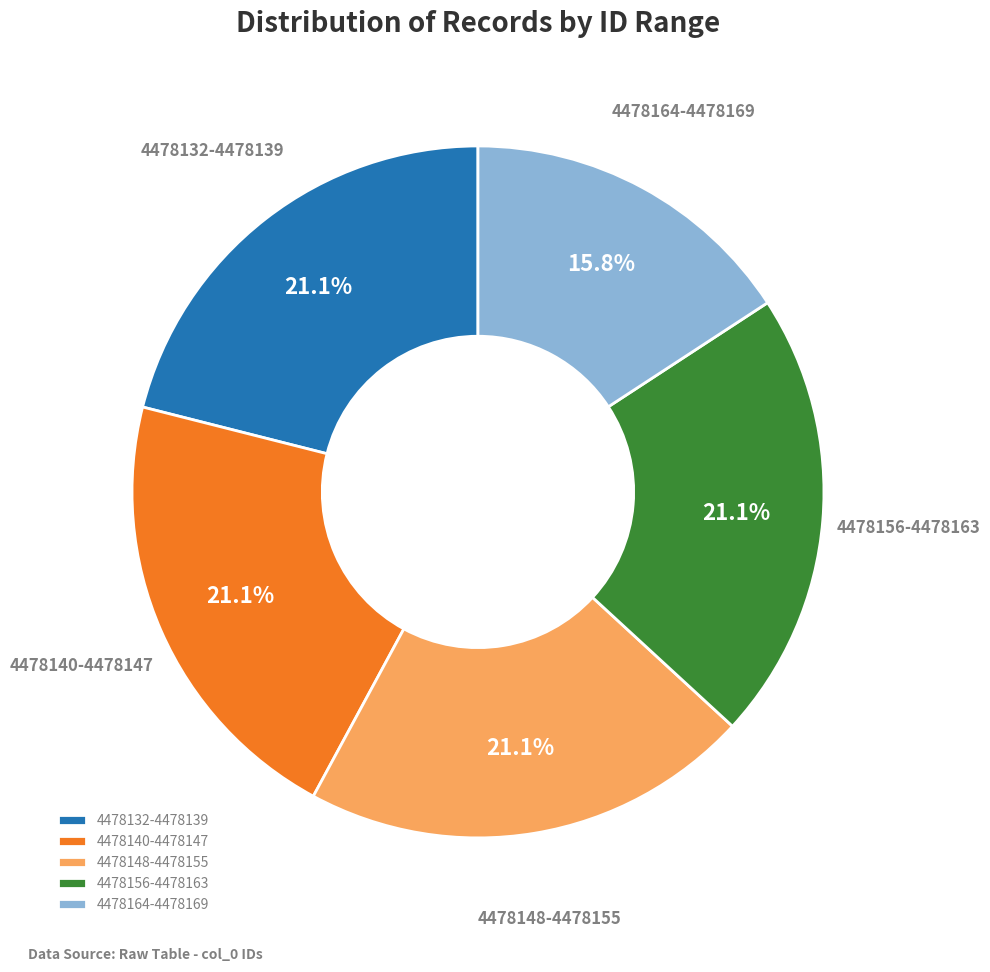

Approximately how many times larger is the value at 4478140-4478147 compared to 4478148-4478155?

1.0